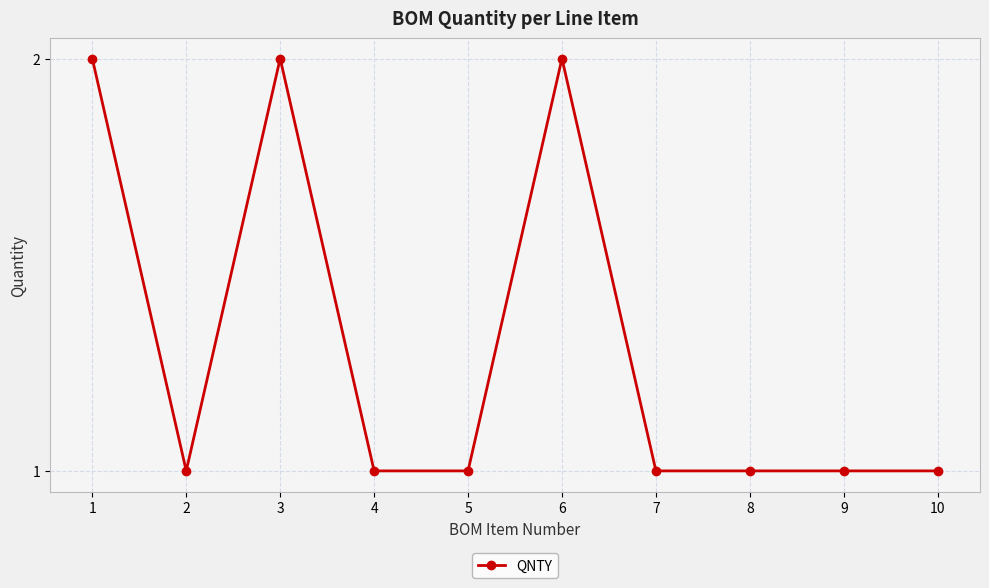

Does the chart have visible grid lines?

Yes